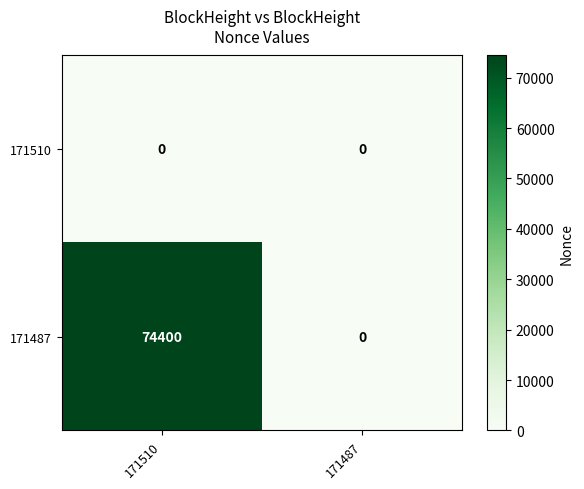

At 171510, list the series in order from smallest to largest.

171510, 171487